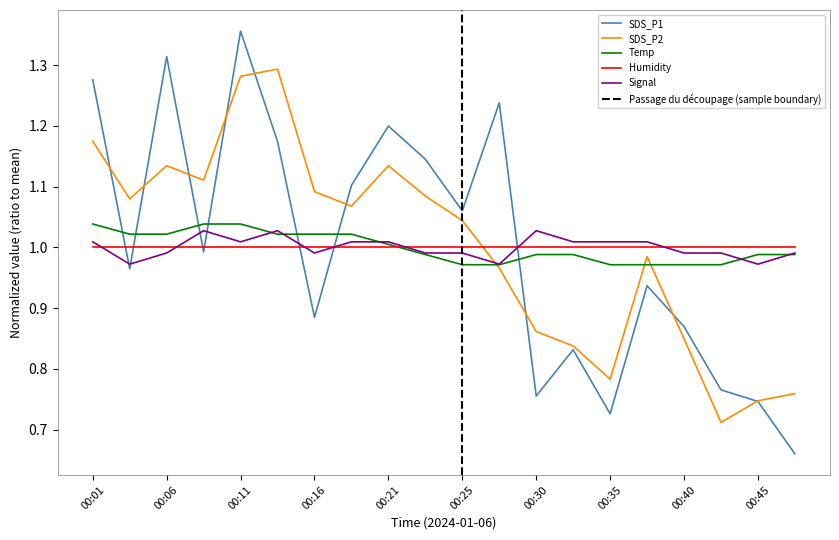

In SDS_P1, how many points are higher than both neighbors (excluding endpoints)?

6